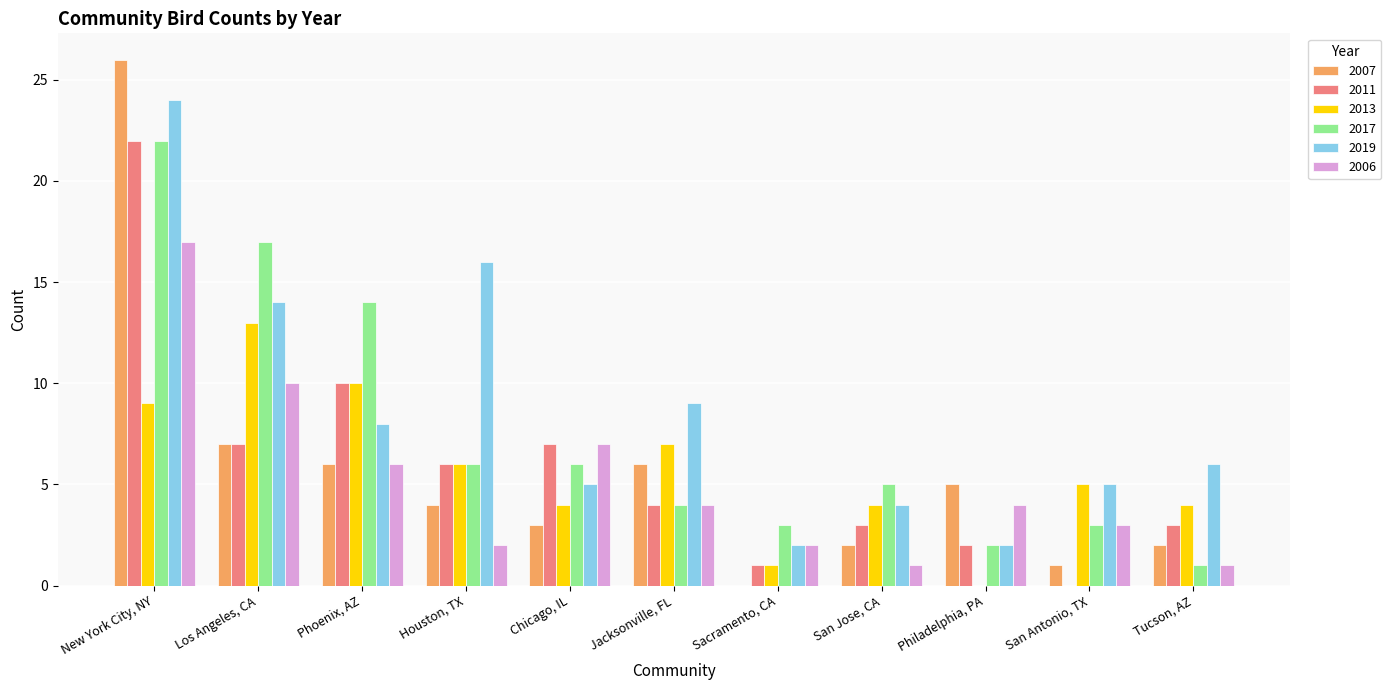

Are the bars grouped side by side (vs. stacked)?

Yes